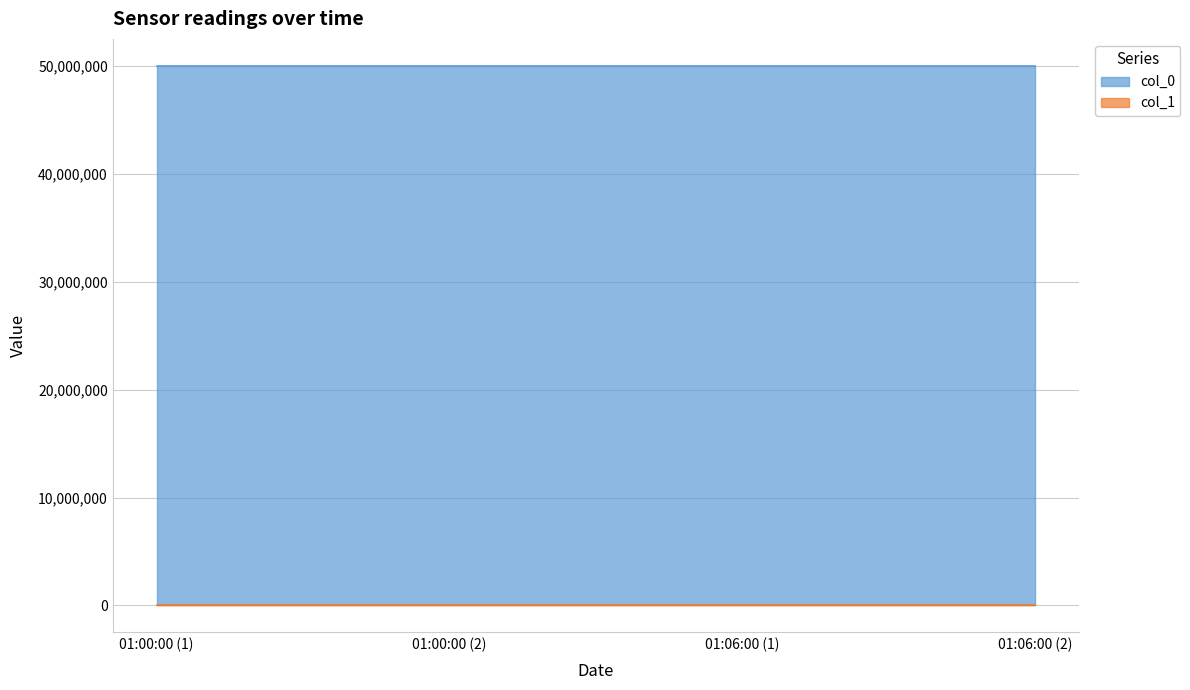

Which series has the largest total across all categories?

col_0